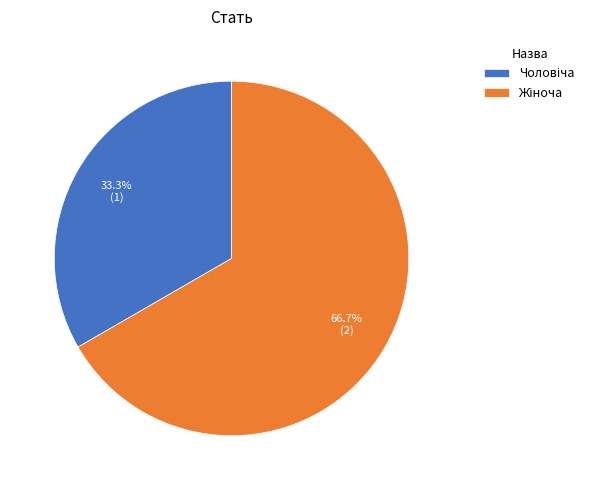

Approximately how many times larger is the value at Чоловіча compared to Жіноча?

0.5